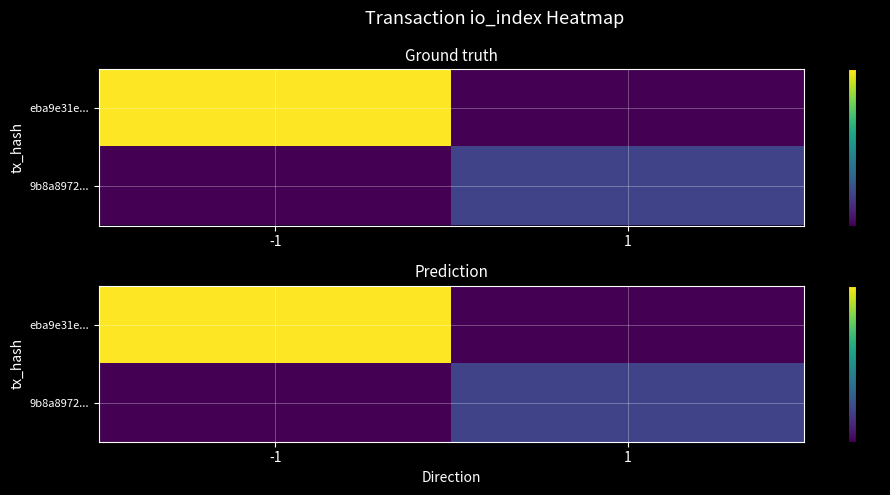

Rank the categories by eba9e31e... value from highest to lowest.

-1, 1